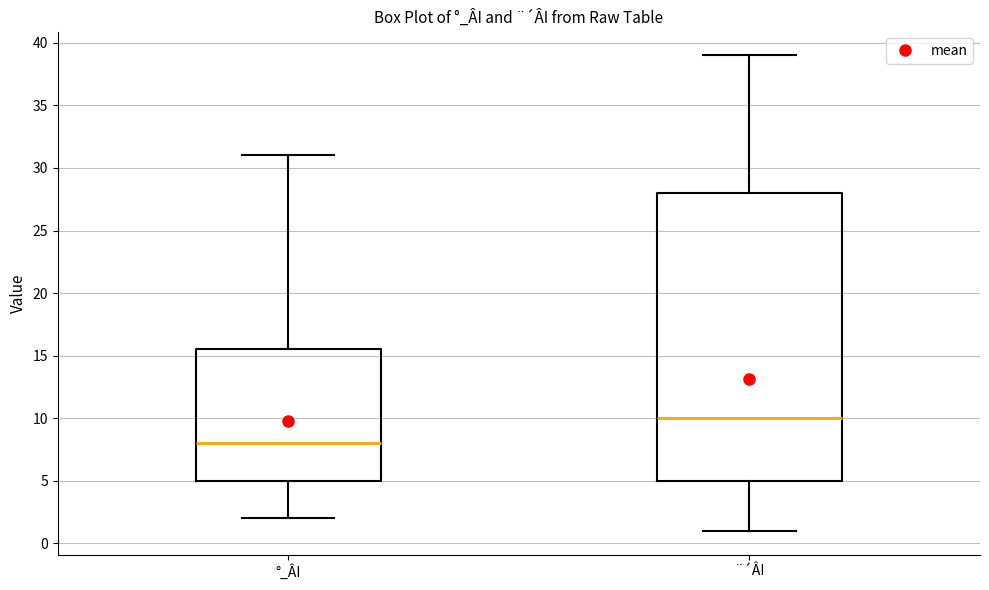

Reading left to right, read every box against the y-axis: the position of its median line, the range the box covers, and the ends of its whiskers. The values are not printed on the chart, so give them approximately, as read against the axis.

°_ÂI: median 8.0, box 5.0 to 15.5, whiskers 2.0 to 31.0
¨´ÂI: median 10.0, box 5.0 to 28.0, whiskers 1.0 to 39.0